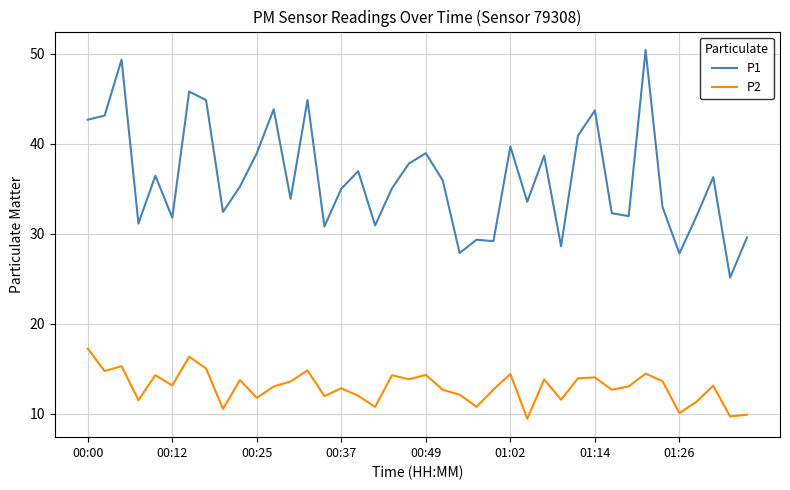

True or false: P2 and P1 intersect in this chart.

False